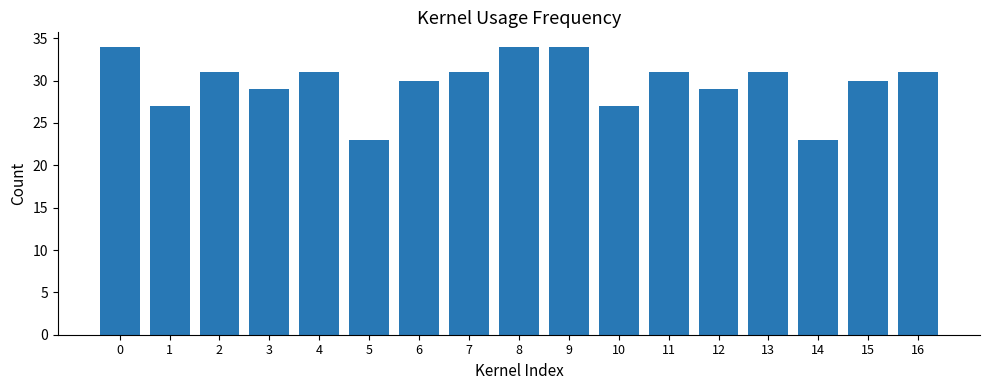

Read the value at 5, to the nearest 10.

20